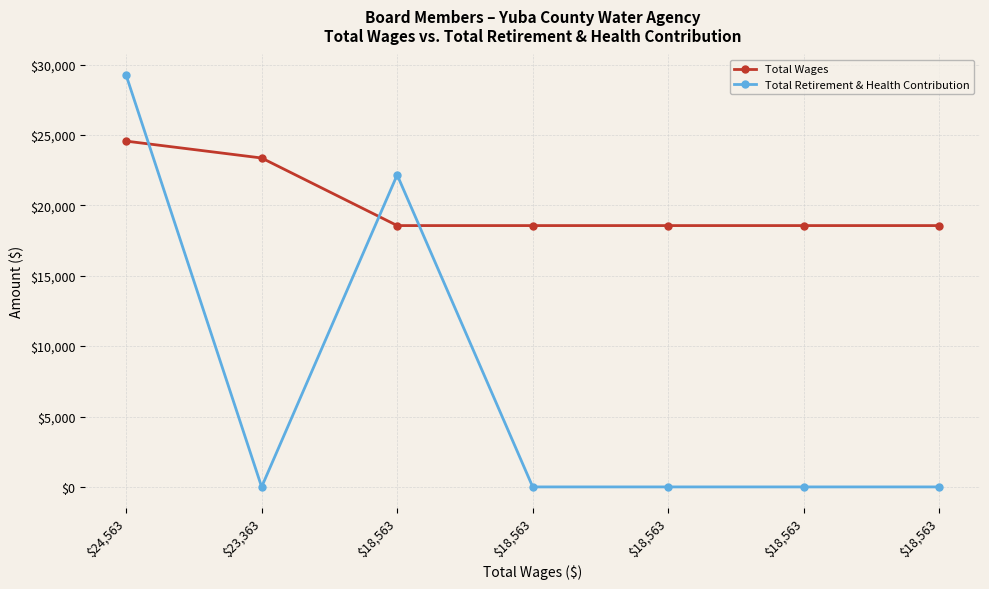

True or false: Total Wages has more than 1 interior local peaks.

False